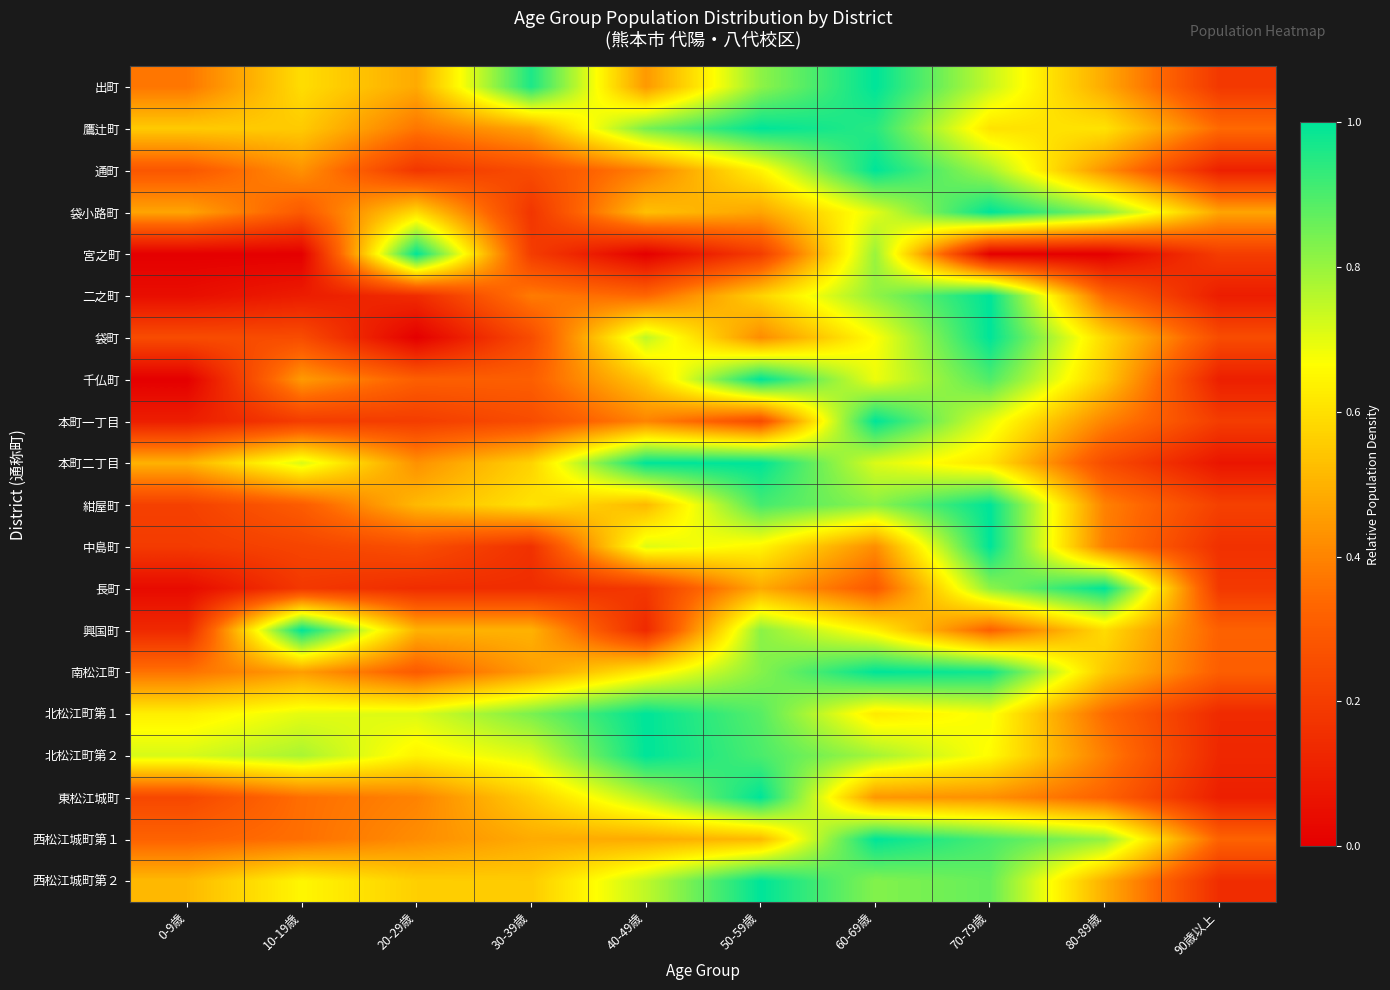

What is the maximum value shown in the chart?

1.0